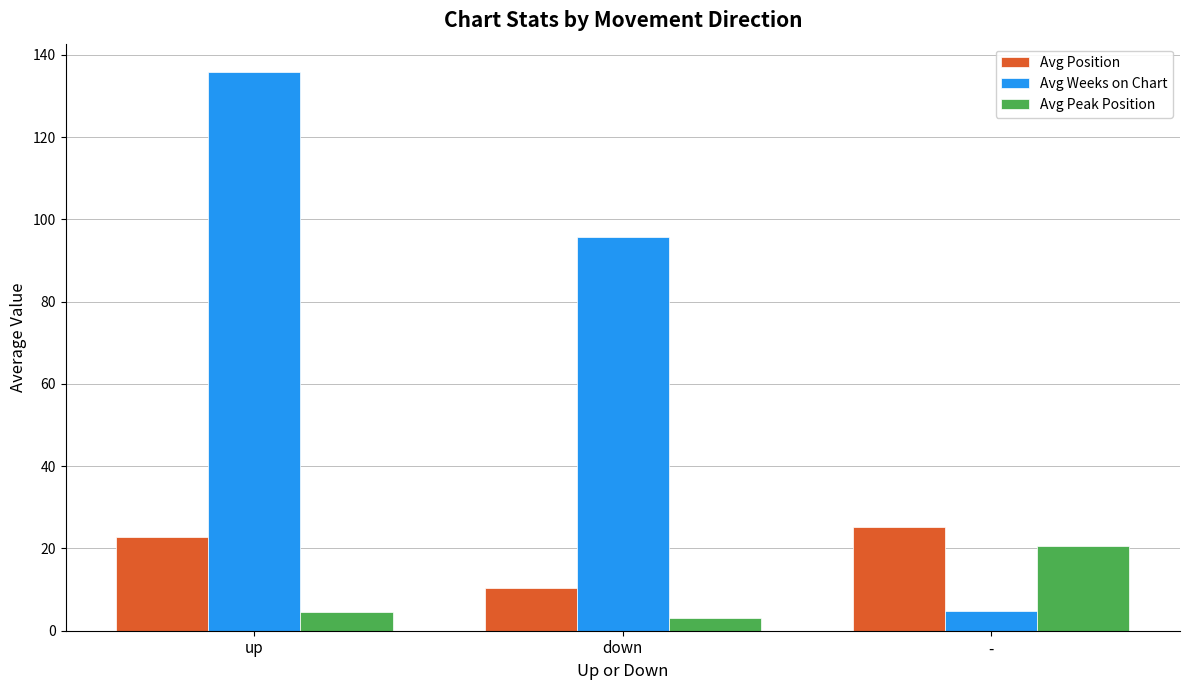

How many bars are there in total?

9